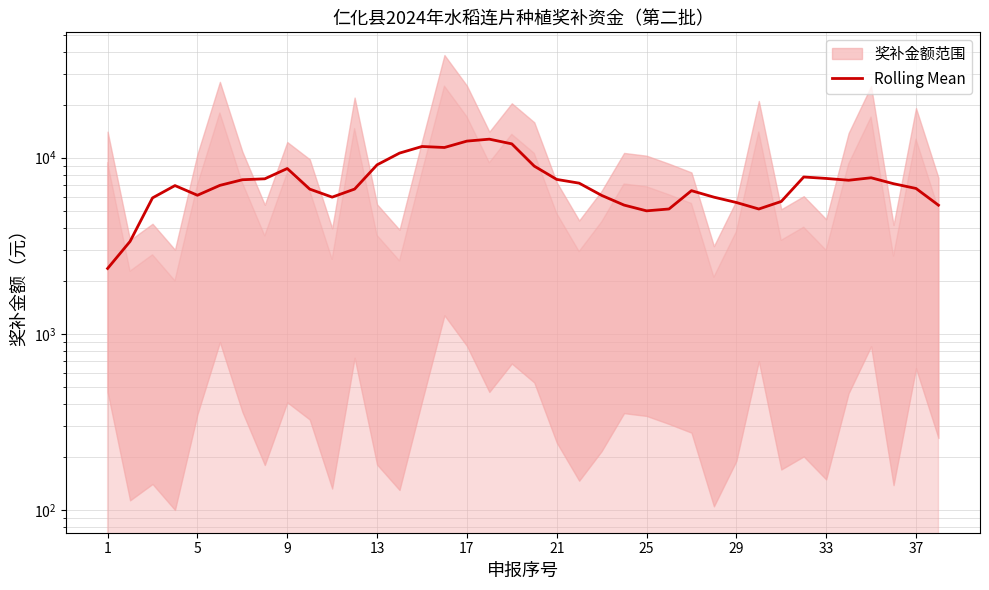

How many data points are above 6968?

19